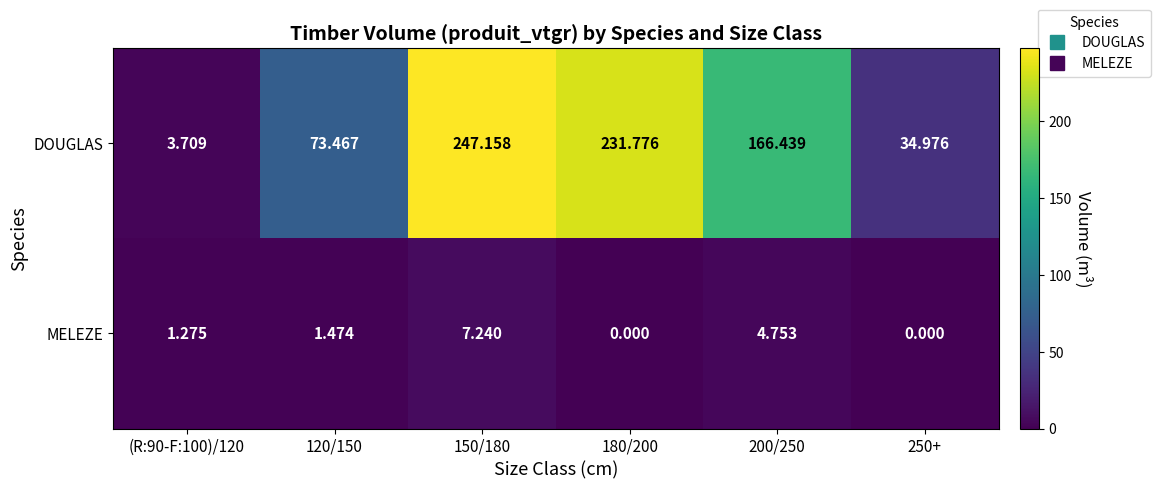

At 200/250, list the series in order from smallest to largest.

MELEZE, DOUGLAS